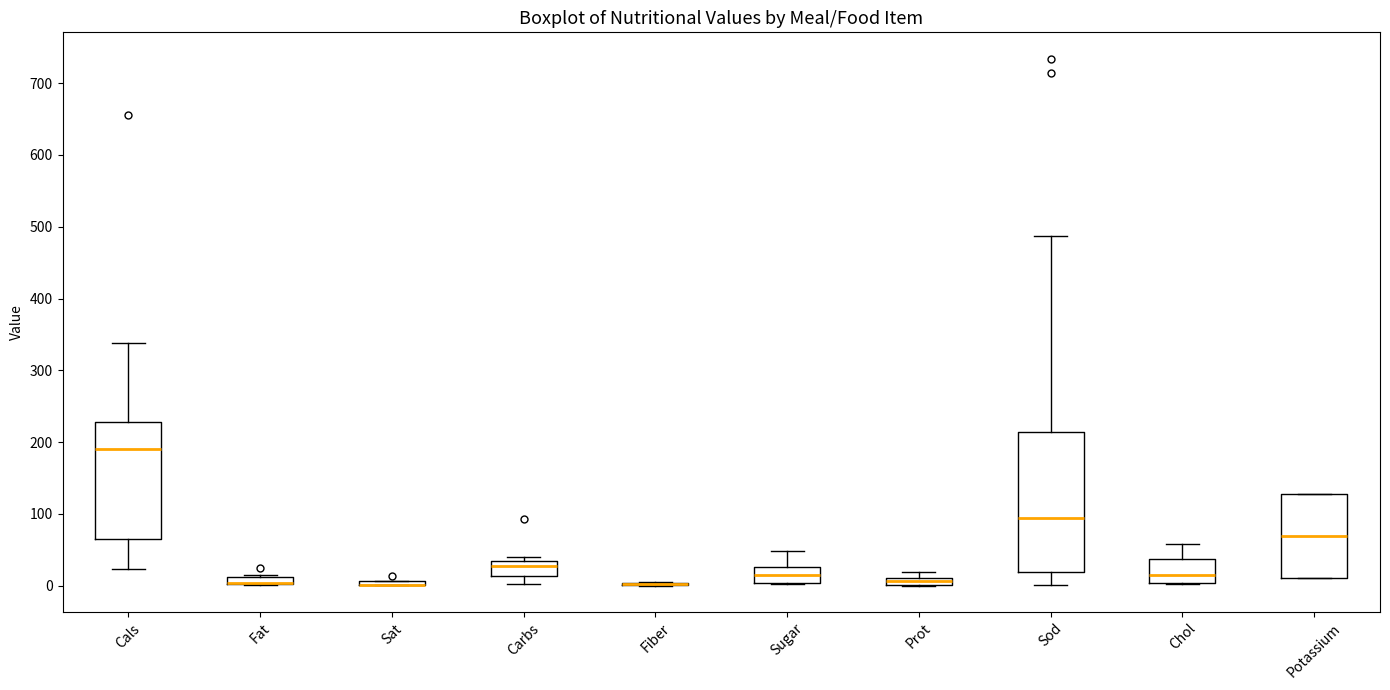

Comparing the boxes themselves (not the whiskers), which one is the tallest?

Sod